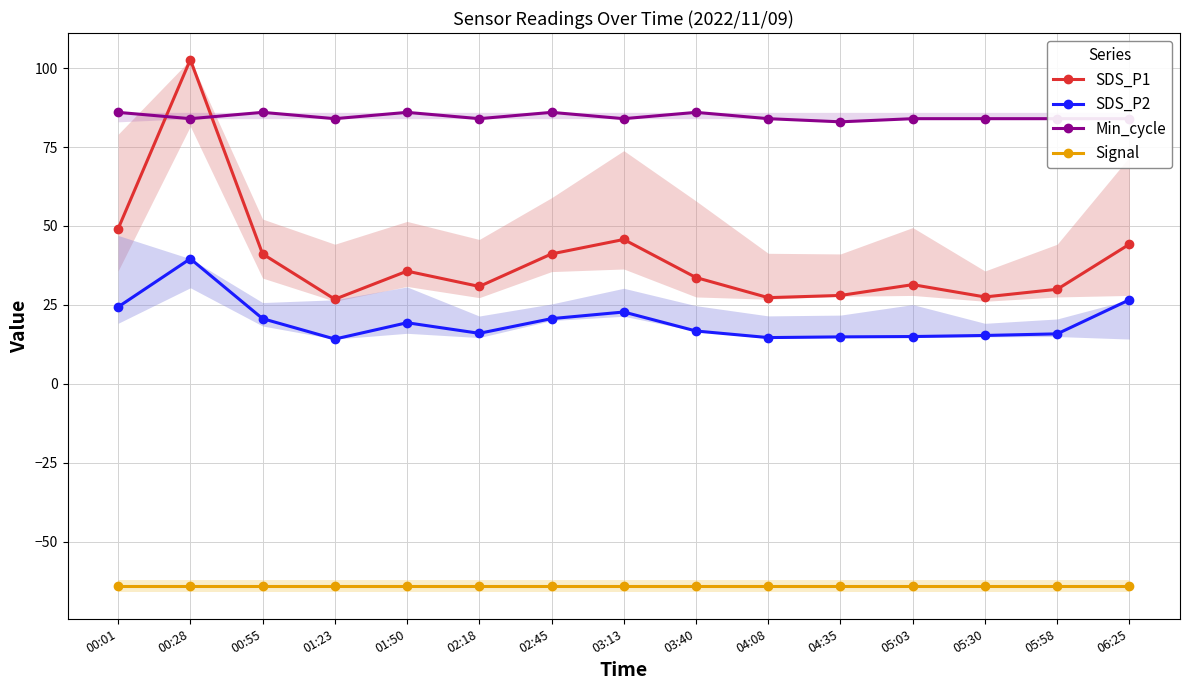

True or false: SDS_P2 and SDS_P1 cross at least once.

False